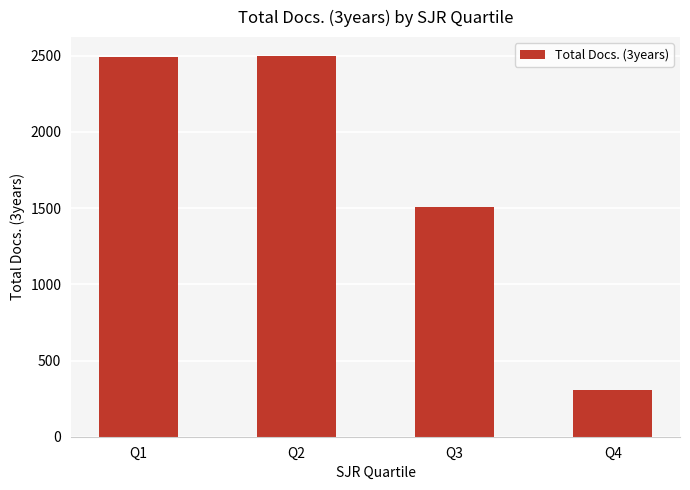

The value at Q3 is 2628. True or false?

False